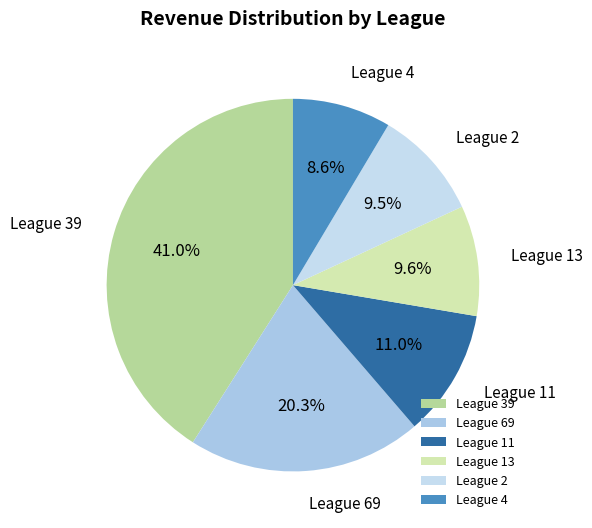

What portion of the pie excludes League 2?

90.5%